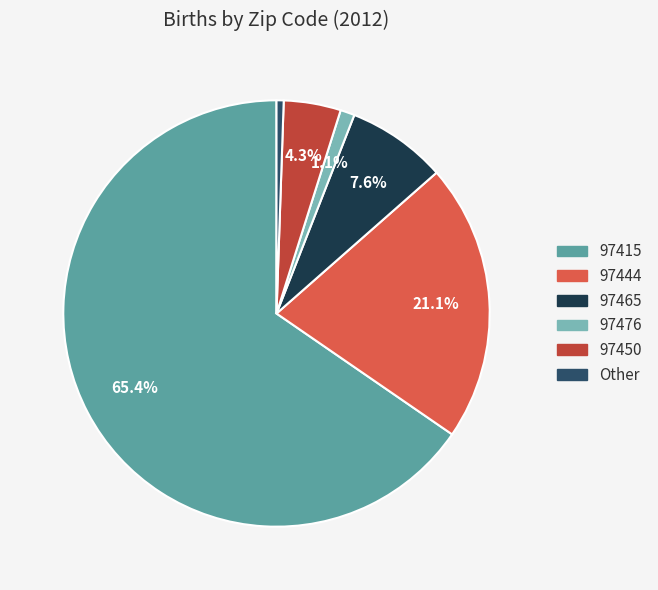

What is the smallest slice in the pie chart?

Other